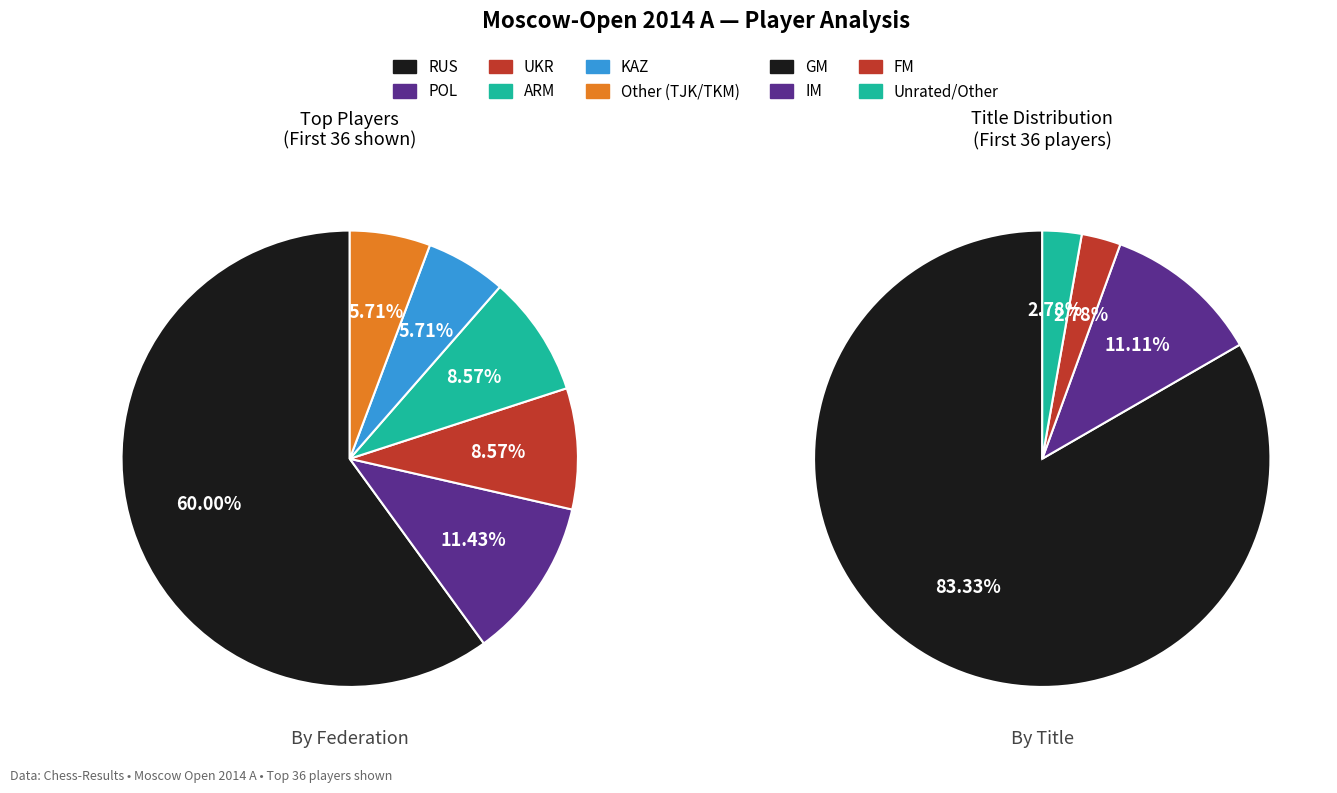

Which slice represents more than half of the pie?

RUS